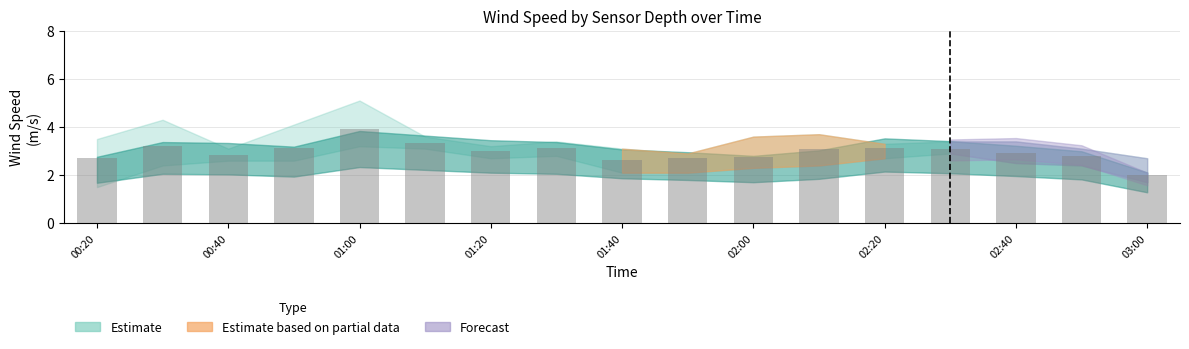

What is the smallest value displayed?

2.0